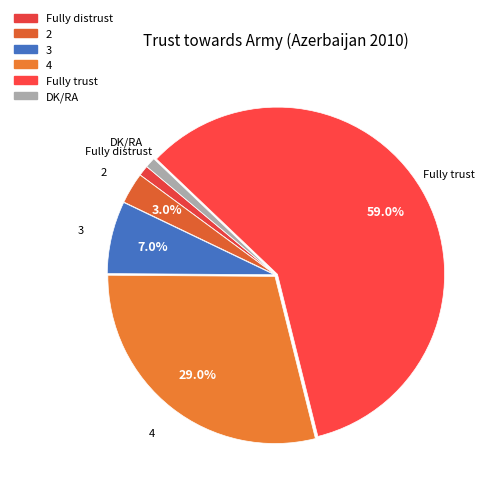

What is the total percentage of 3 and DK/RA?

8.0%